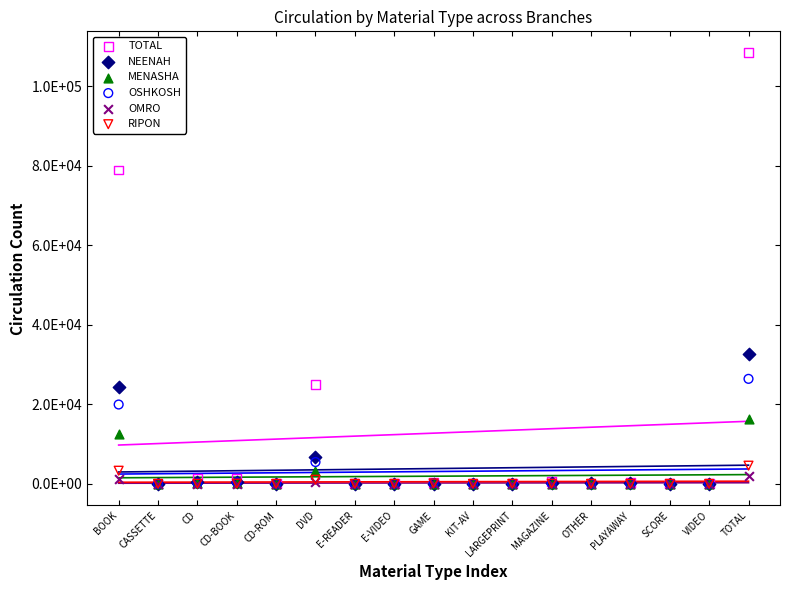

Which series reaches the maximum Y coordinate?

TOTAL